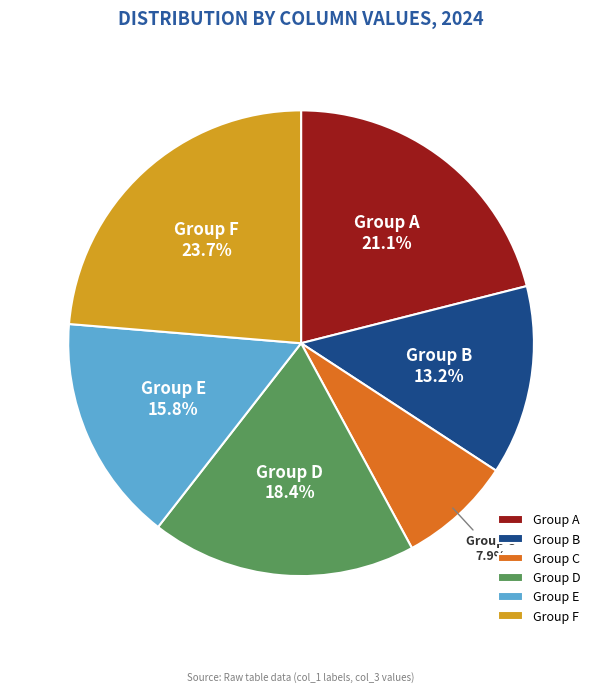

What is the smallest slice in the pie chart?

Group C